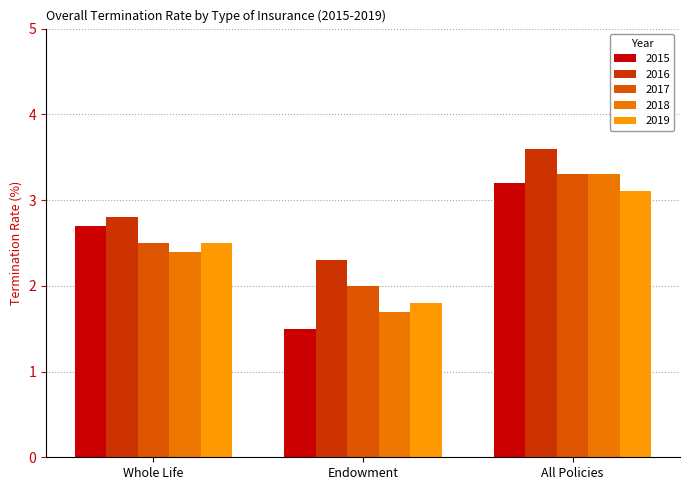

What is the approximate value of 2018 at All Policies?

3.3